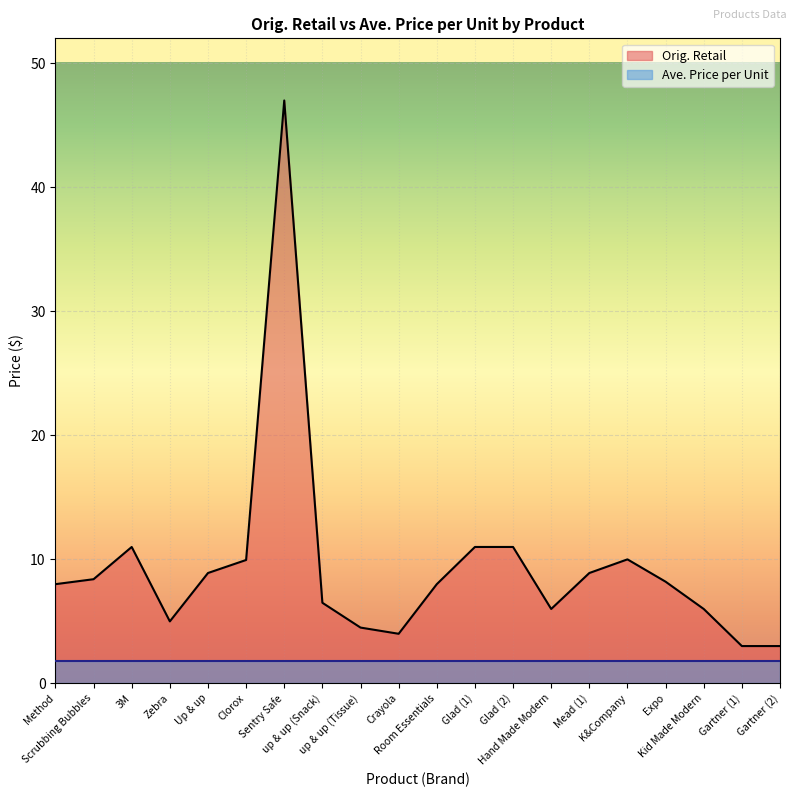

The chart shows a value of 3.8 at 3M. True or false?

False